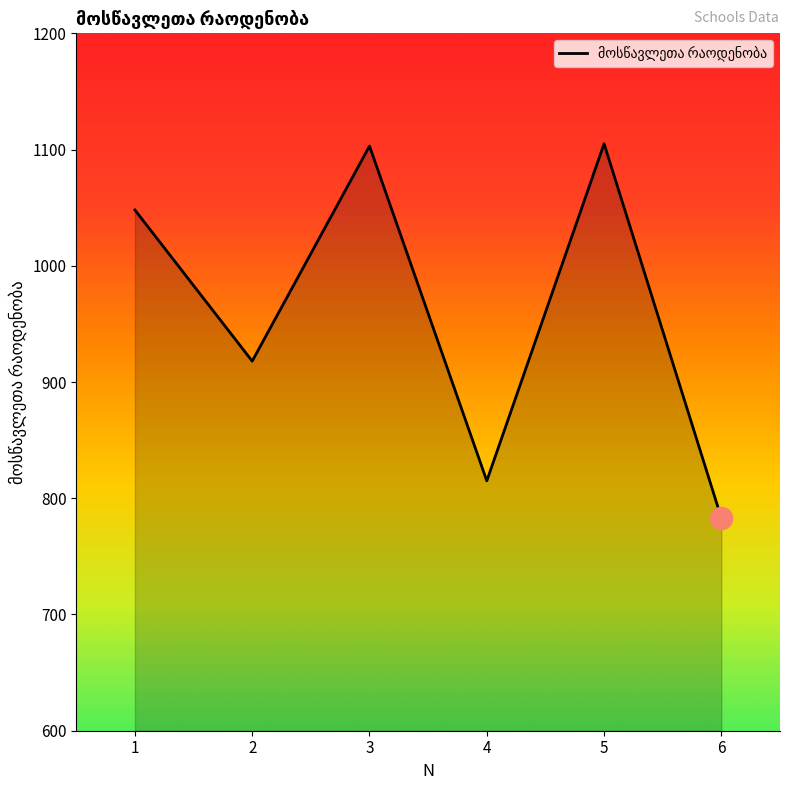

How many lines are shown in the chart?

1